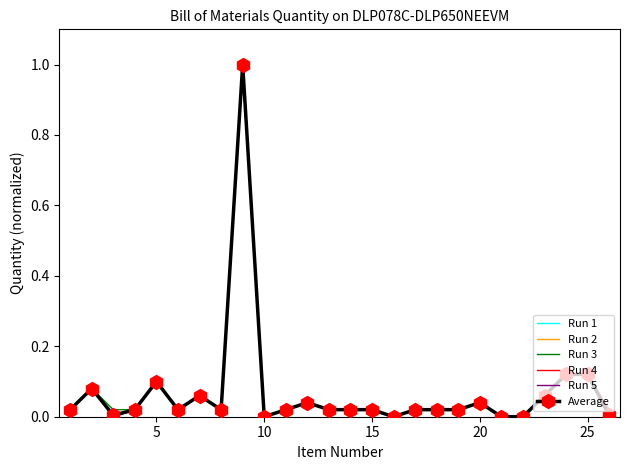

True or false: Run 2 and Run 1 cross at least once.

False